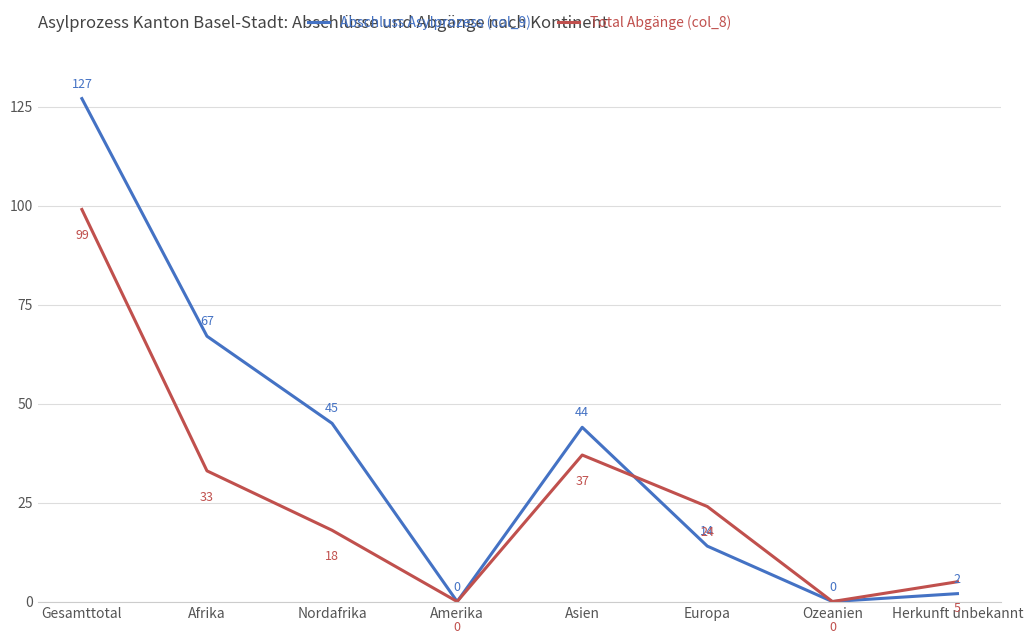

At which category does Abschluss Asylprozess (col_9) reach its first local valley?

Amerika